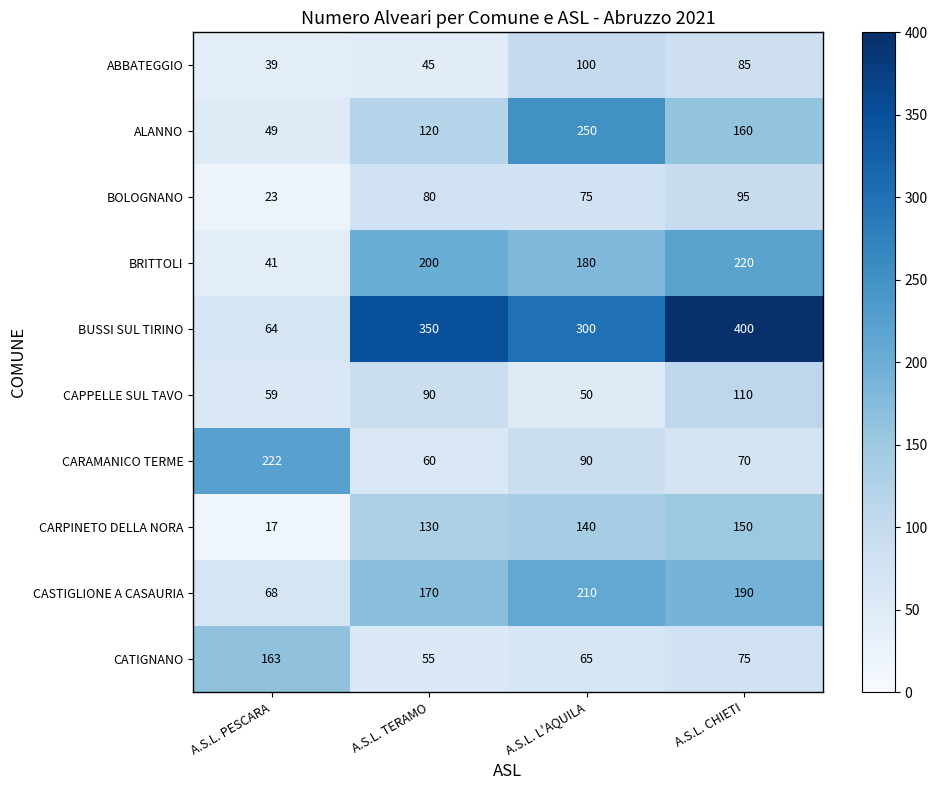

Rank the categories by BUSSI SUL TIRINO value from highest to lowest.

A.S.L. CHIETI, A.S.L. TERAMO, A.S.L. L'AQUILA, A.S.L. PESCARA